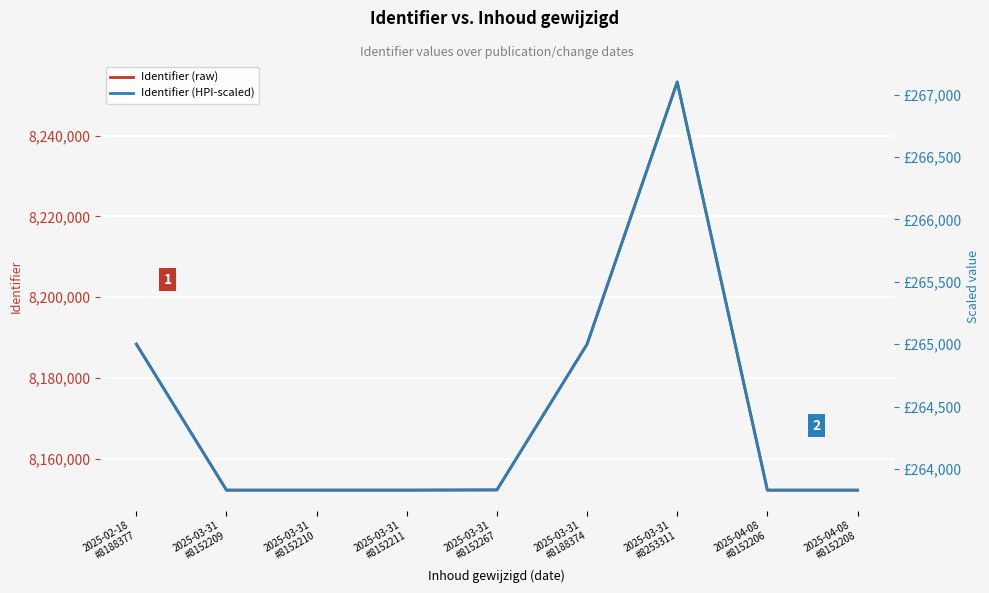

The Identifier (raw) series shows 14493412.5 at 2025-02-18
#8188377. True or false?

False